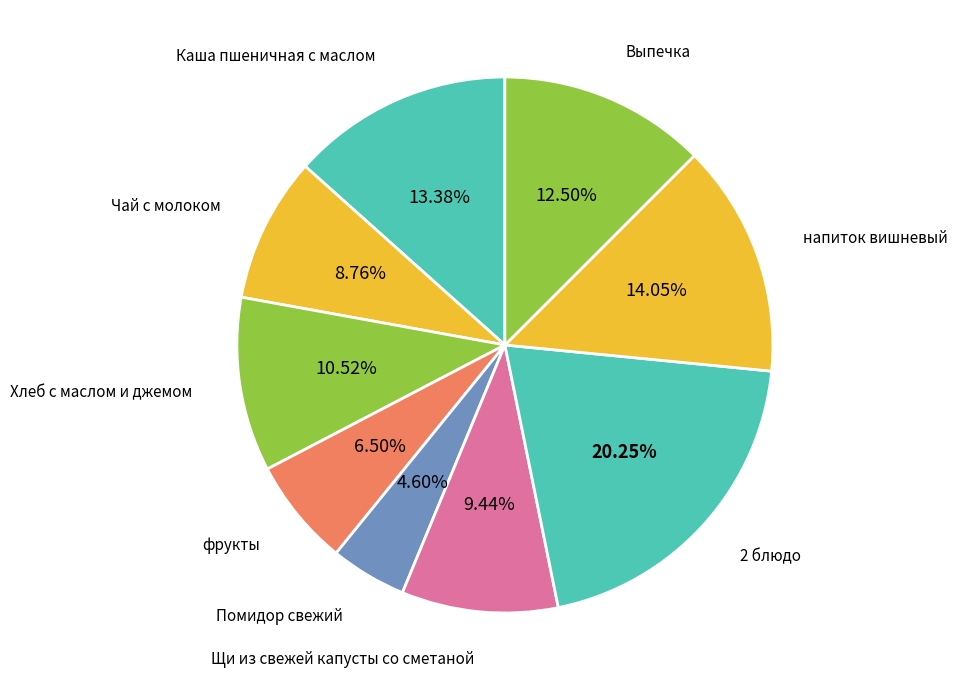

Which slice is the largest?

2 блюдо